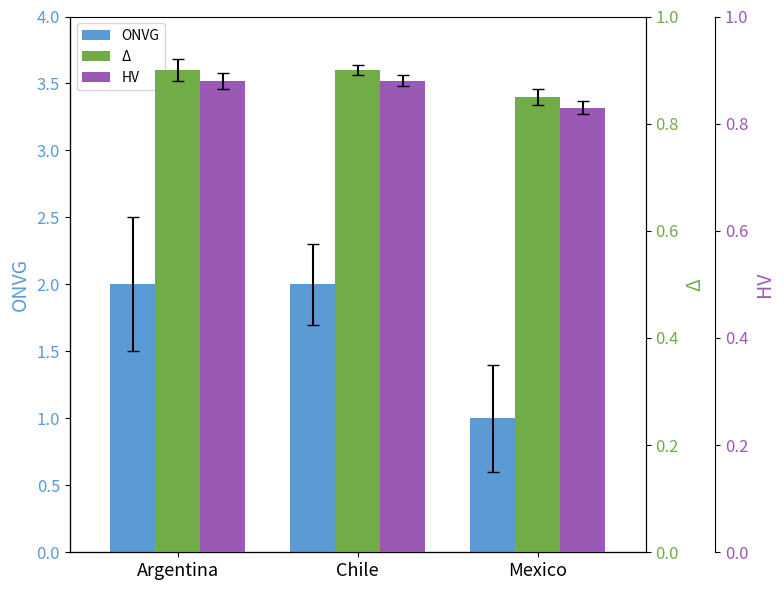

At which category is the sum across all series the highest?

Argentina